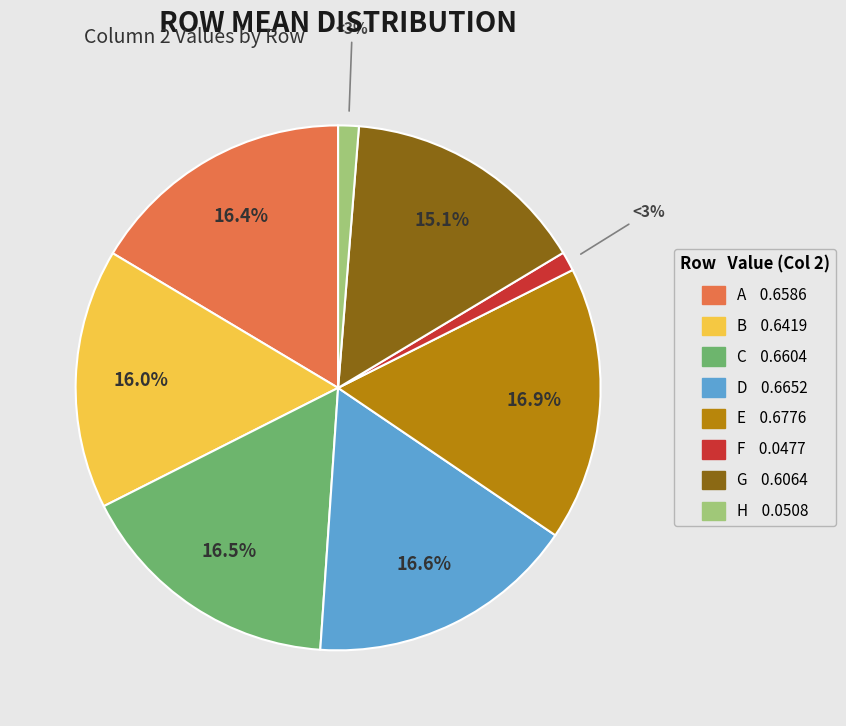

How many segments does this pie chart have?

8